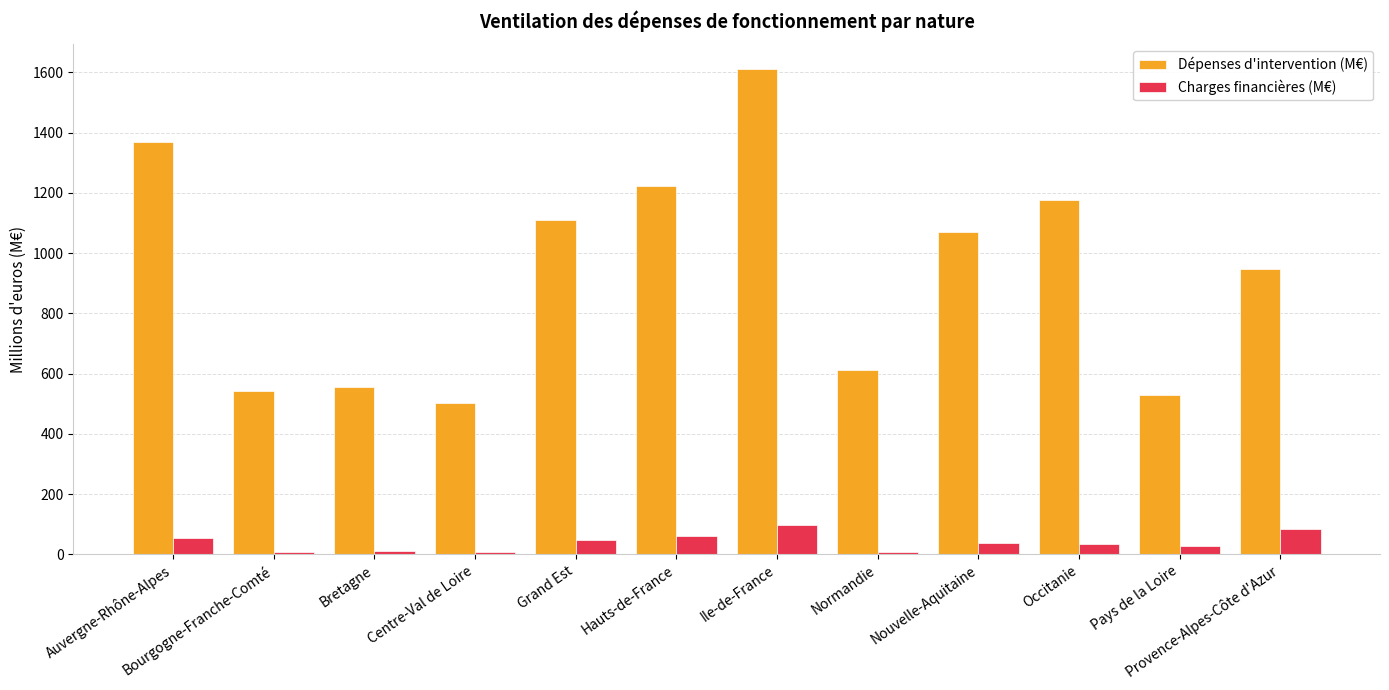

What is the smallest value displayed?

8.2